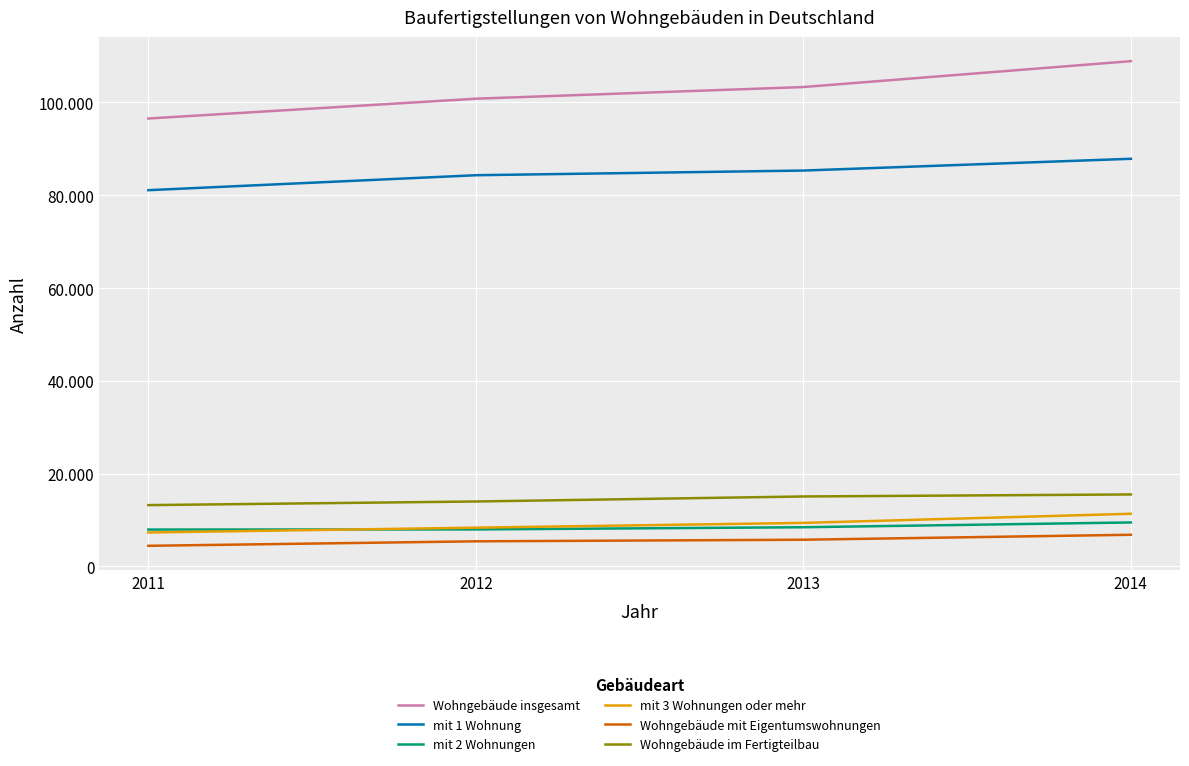

True or false: Wohngebäude mit Eigentumswohnungen and mit 3 Wohnungen oder mehr intersect in this chart.

False